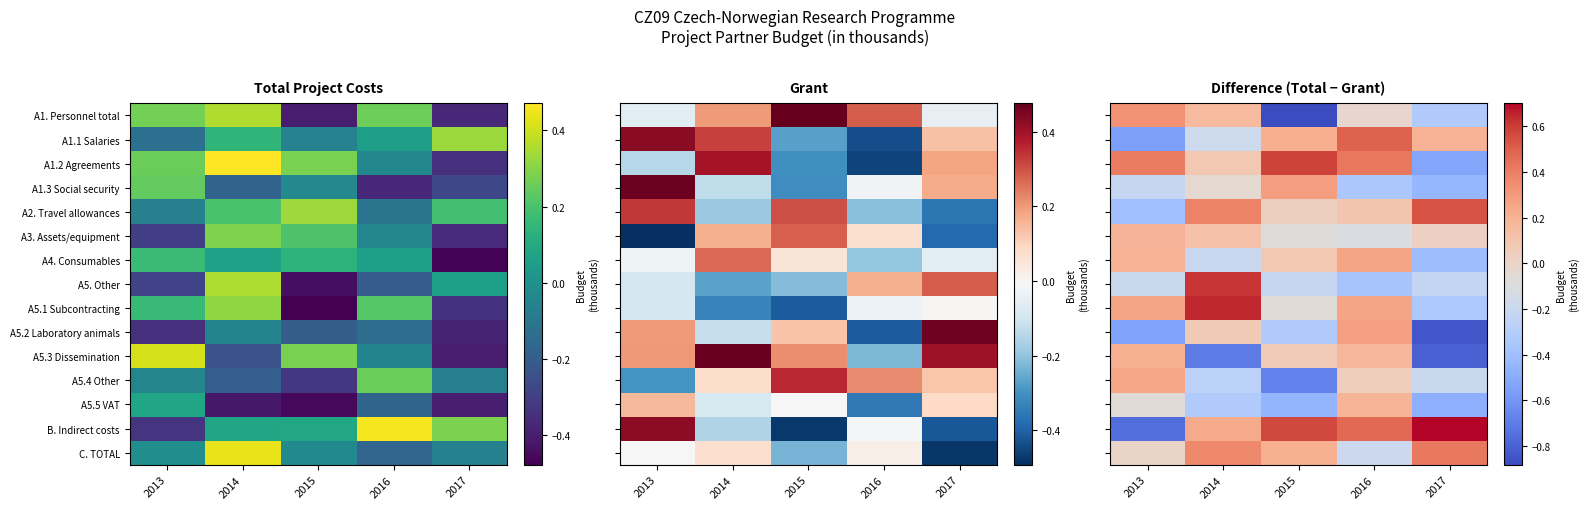

How many values in the C. TOTAL series are below 0?

2